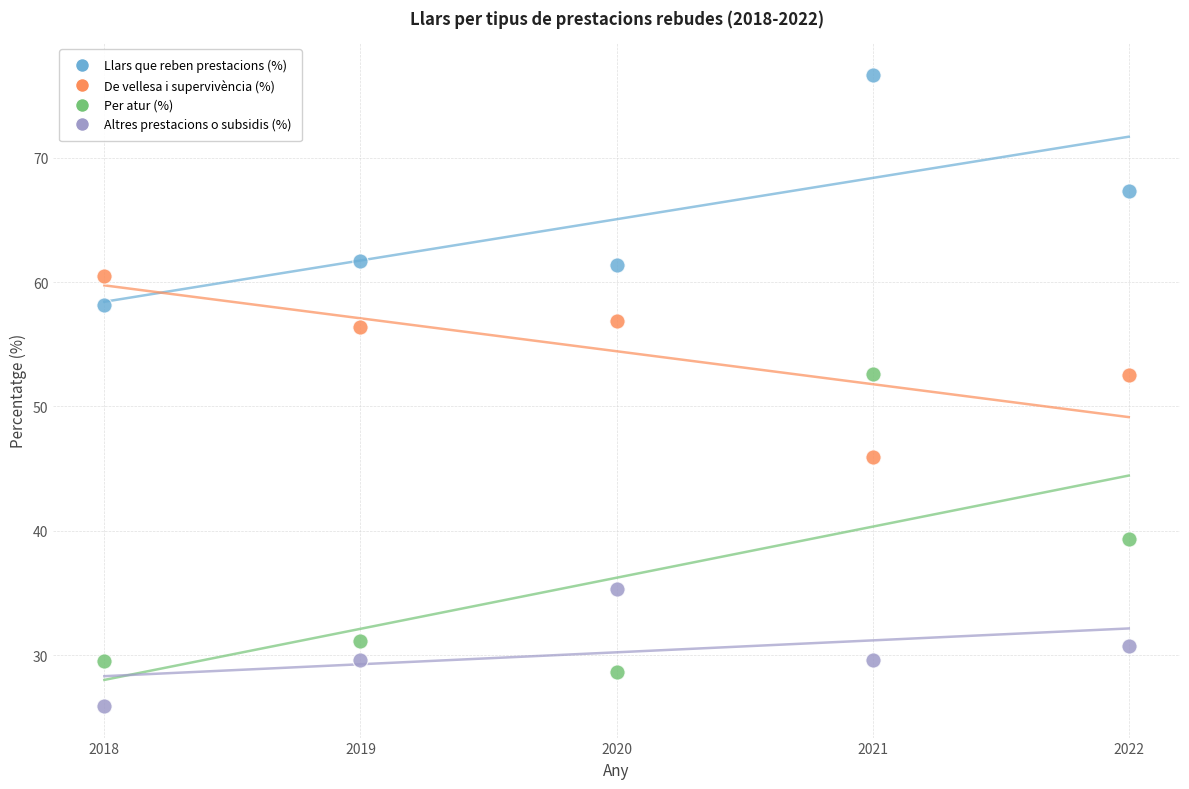

In the Per atur (%) series, what Y value is closest to 40?

39.3